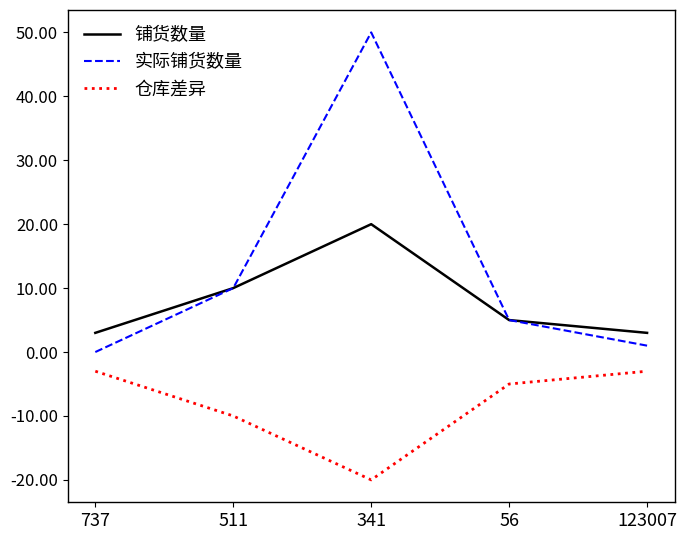

Where is 实际铺货数量 nearest to the value 25?

511